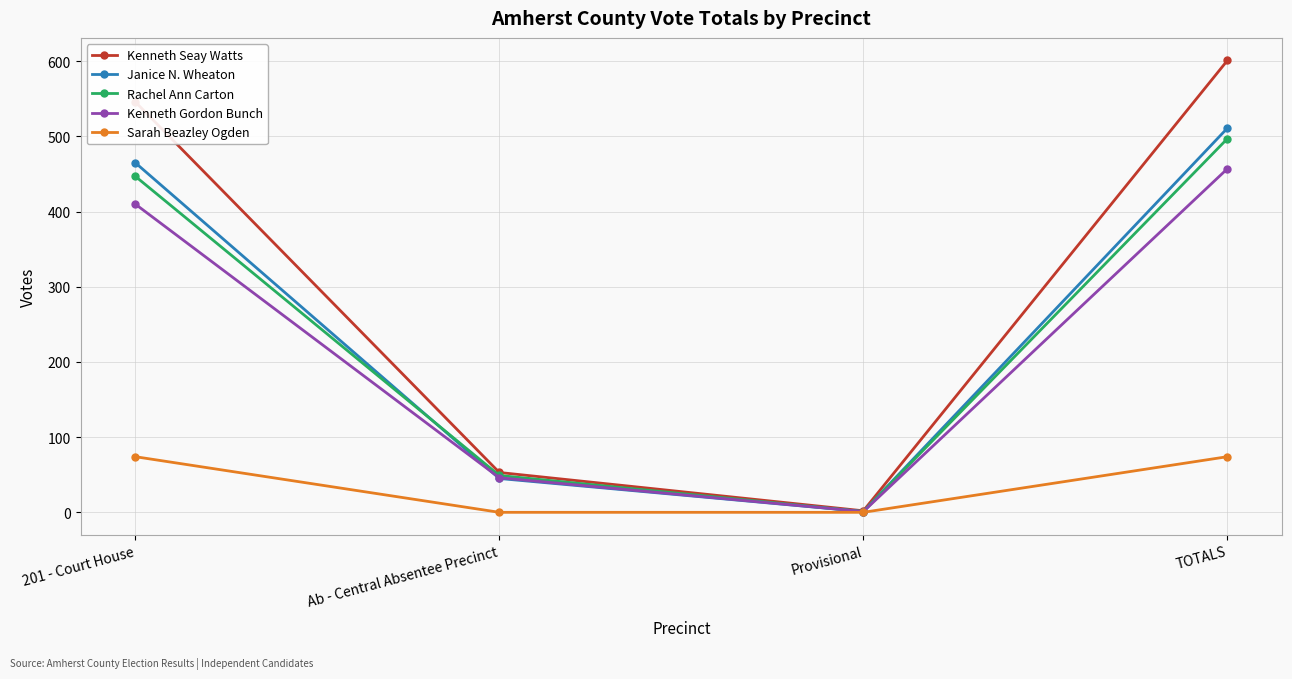

At which category does Rachel Ann Carton reach its first local valley?

Provisional